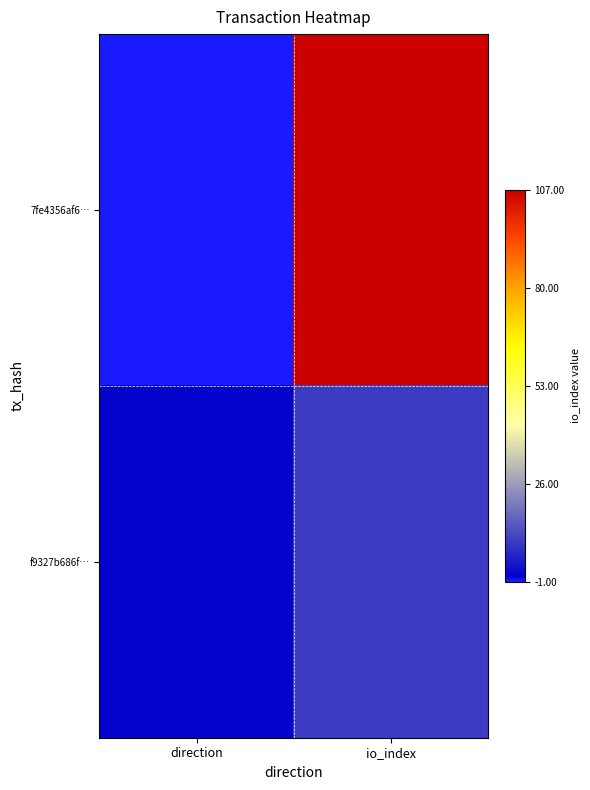

Which series has the largest total across all categories?

7fe4356af6…